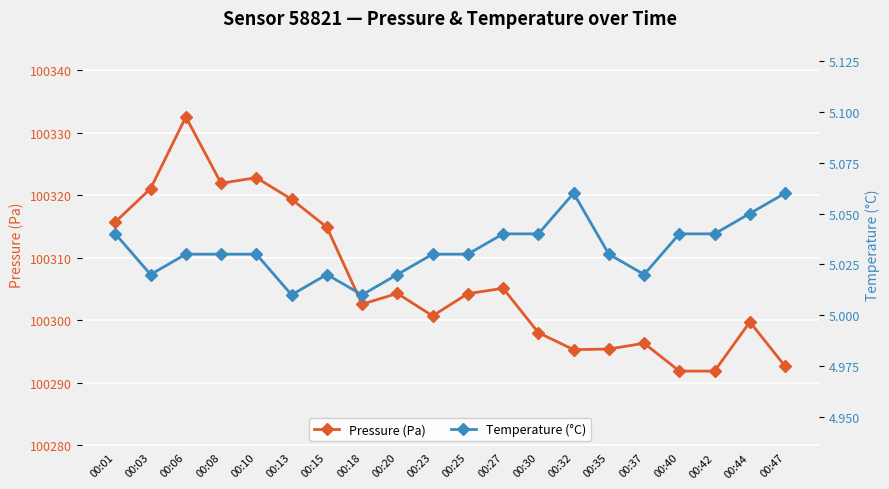

What is the average value of the Pressure (Pa) series?

100306.3